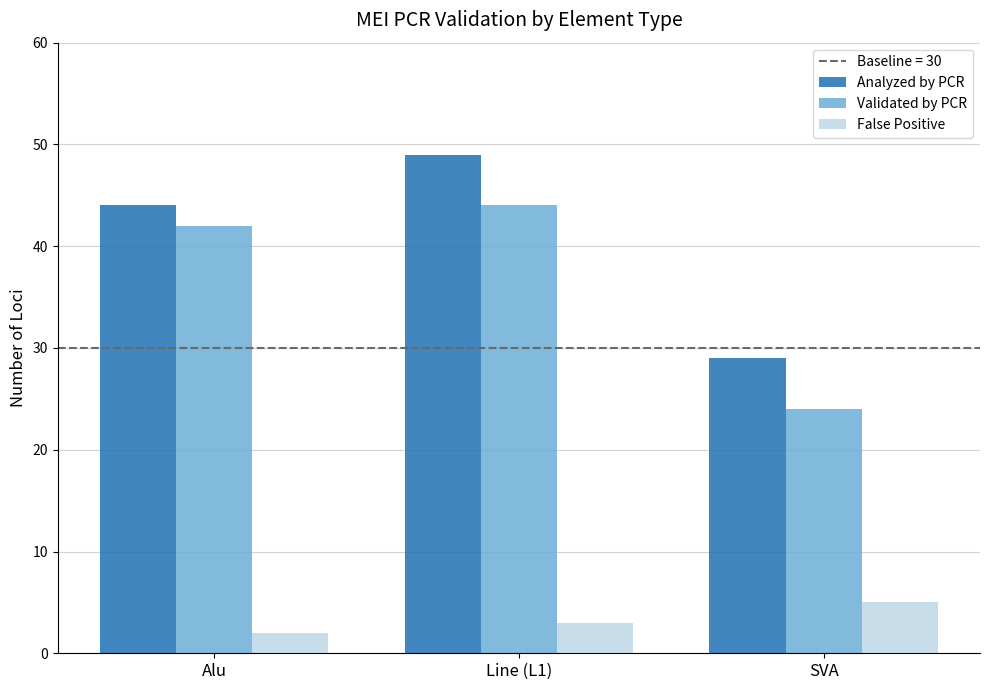

Between Alu and Line (L1), which series saw the biggest shift?

Analyzed by PCR